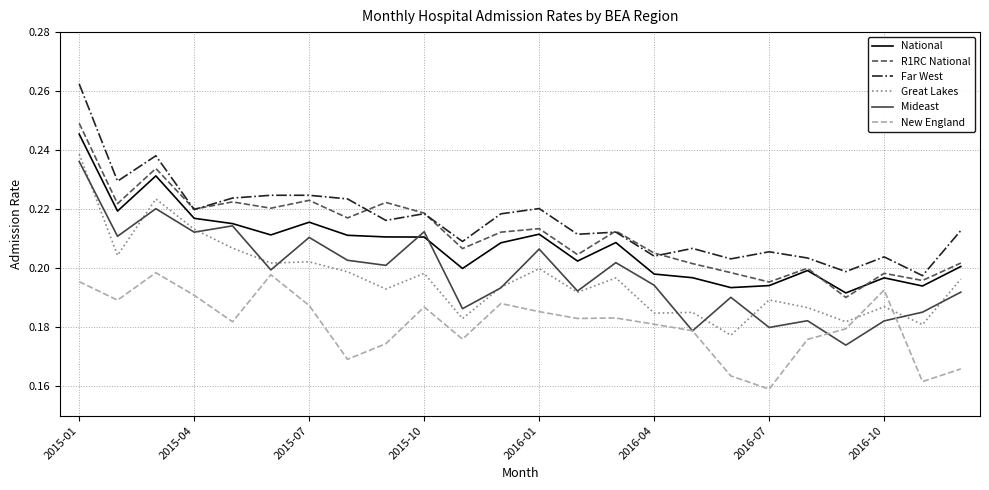

What is the difference between the maximum and second lowest values in the Mideast series?

0.1